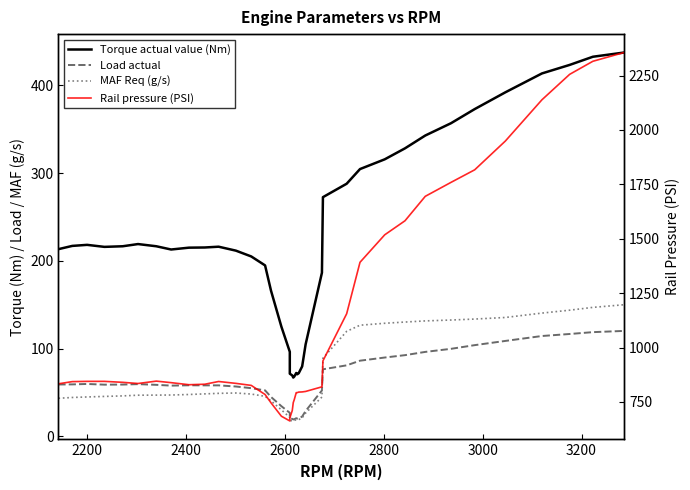

What is the sum of all Load actual values?

2469.1